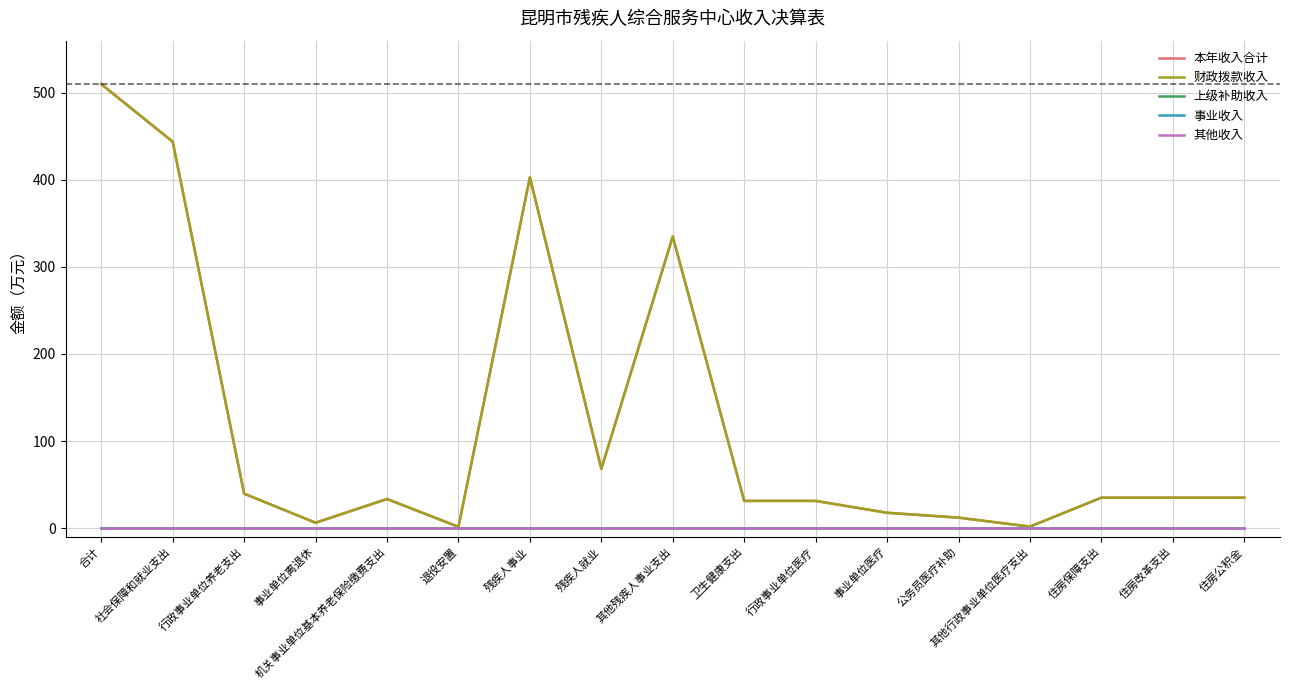

What is the value of the 本年收入合计 point at the 9th from the left?

335.0